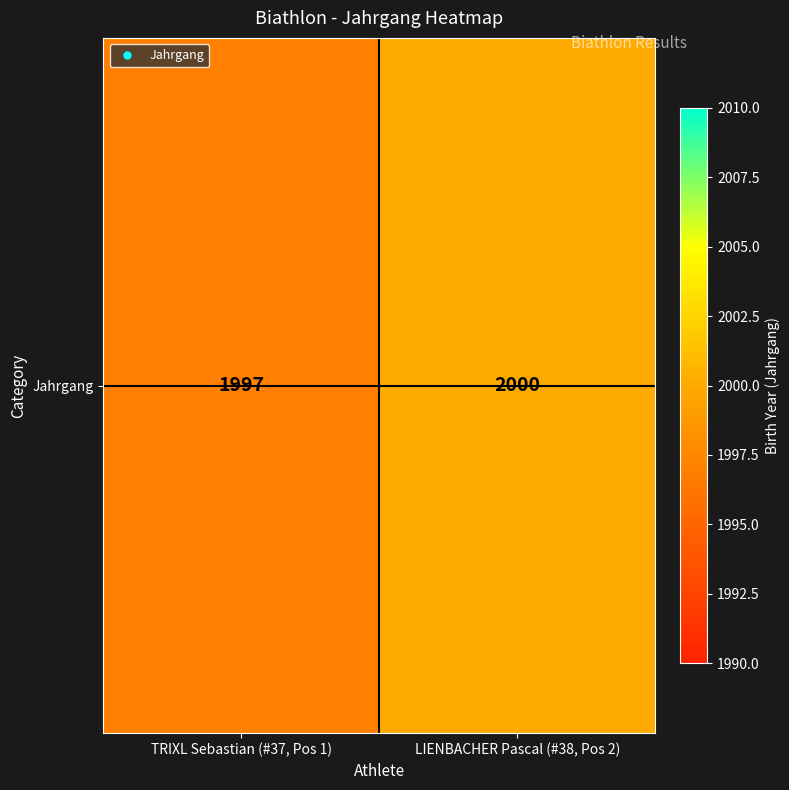

Reading left to right, extract all data points from this chart.

1997	2000